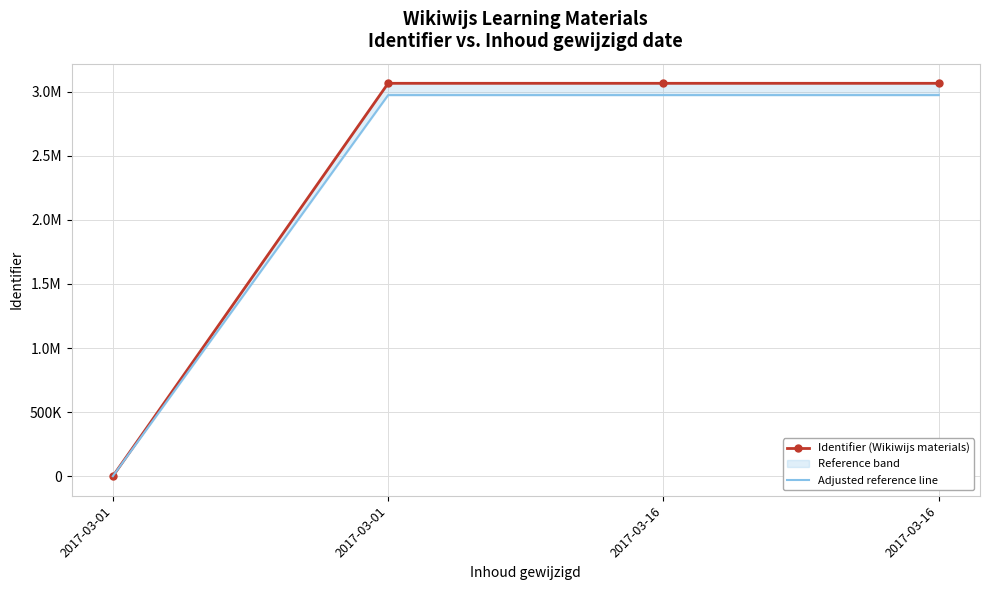

How many values in the Identifier (Wikiwijs materials) series exceed 3064843?

1